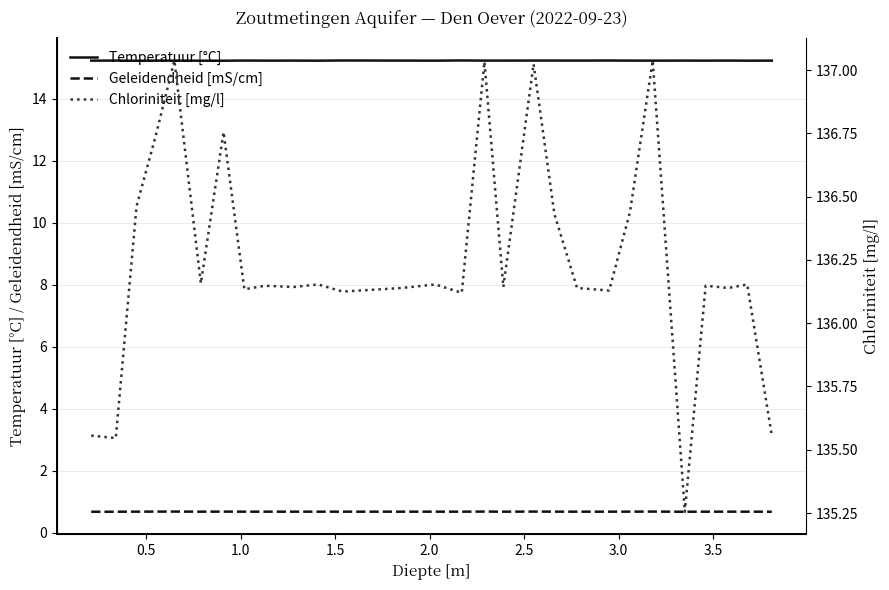

Which series has the largest total across all categories?

Chloriniteit [mg/l]